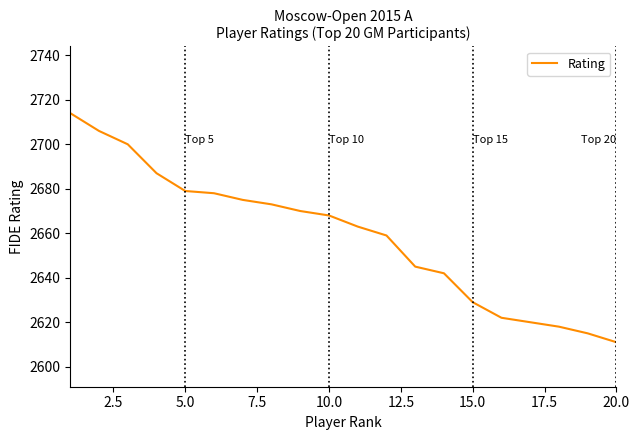

What is the greatest value displayed?

2714